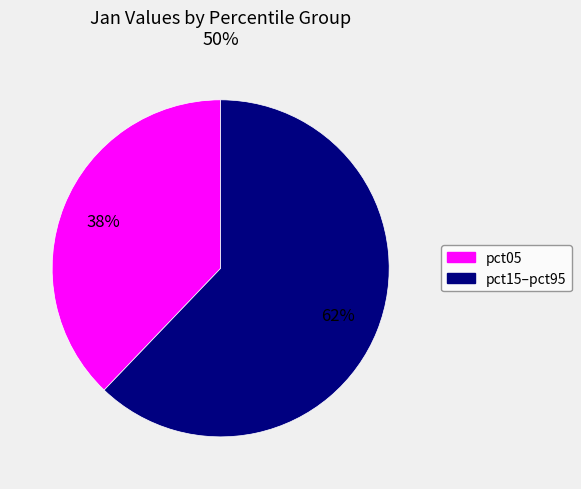

Count the number of slices in the pie.

2